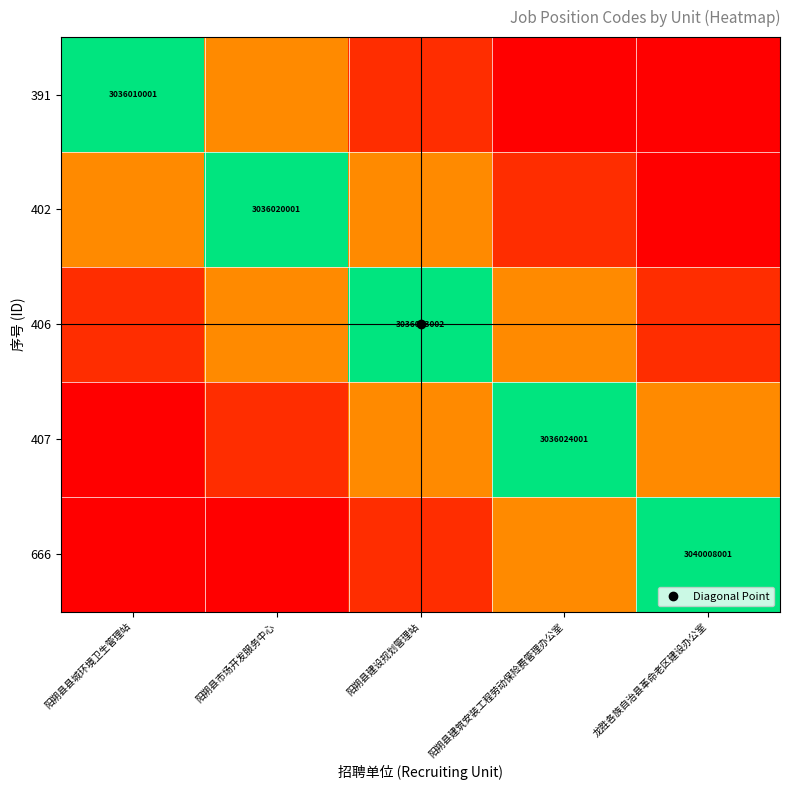

Rank the series at 龙胜各族自治县革命老区建设办公室 from highest to lowest value.

666, 407, 406, 391, 402